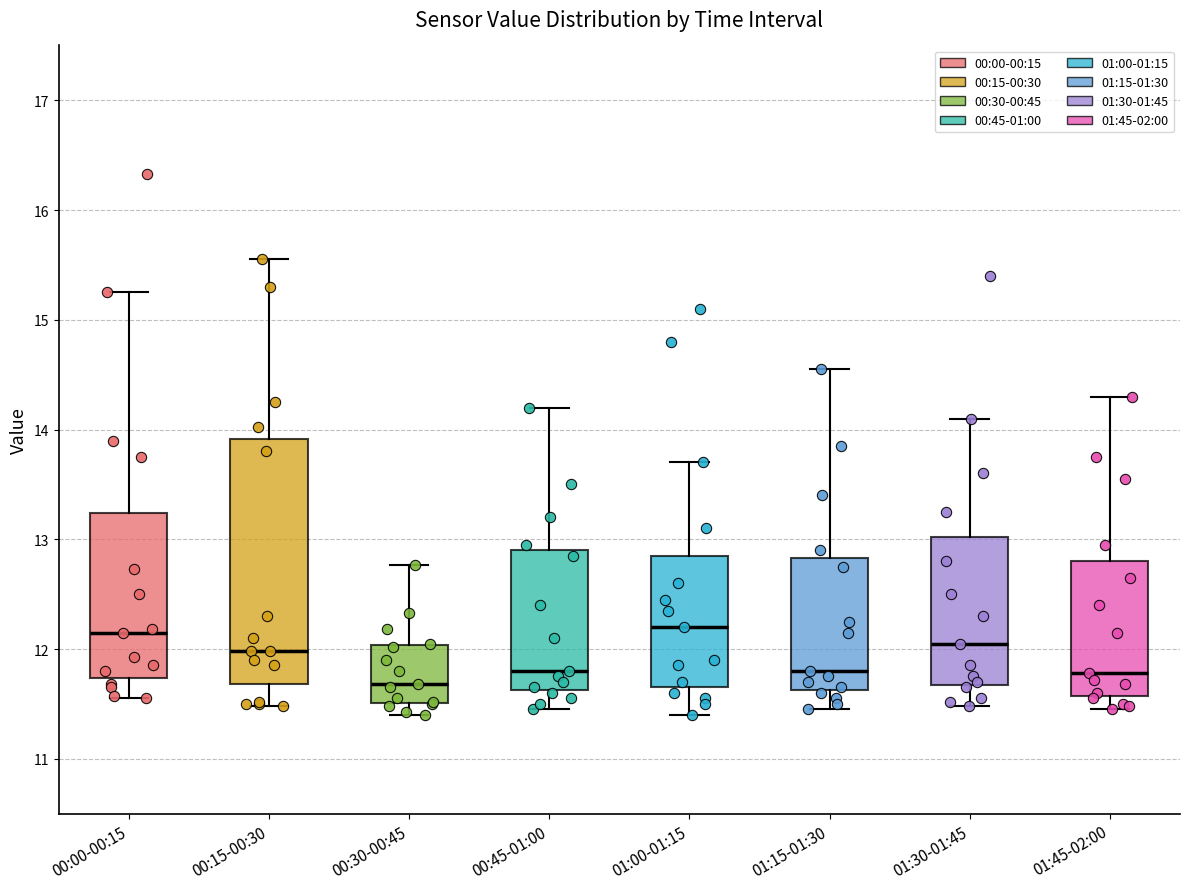

Reading left to right, transcribe this box plot: for each box, give where its median line is, the range the box spans, and where its two whiskers end, as read against the y-axis. The values are not printed on the chart, so give them approximately, as read against the axis.

00:00-00:15: median 12.2, box 11.7 to 13.2, whiskers 11.6 to 15.3
00:15-00:30: median 12.0, box 11.7 to 13.9, whiskers 11.5 to 15.6
00:30-00:45: median 11.7, box 11.5 to 12.0, whiskers 11.4 to 12.8
00:45-01:00: median 11.8, box 11.6 to 12.9, whiskers 11.5 to 14.2
01:00-01:15: median 12.2, box 11.7 to 12.9, whiskers 11.4 to 13.7
01:15-01:30: median 11.8, box 11.6 to 12.8, whiskers 11.5 to 14.6
01:30-01:45: median 12.1, box 11.7 to 13.0, whiskers 11.5 to 14.1
01:45-02:00: median 11.8, box 11.6 to 12.8, whiskers 11.5 to 14.3